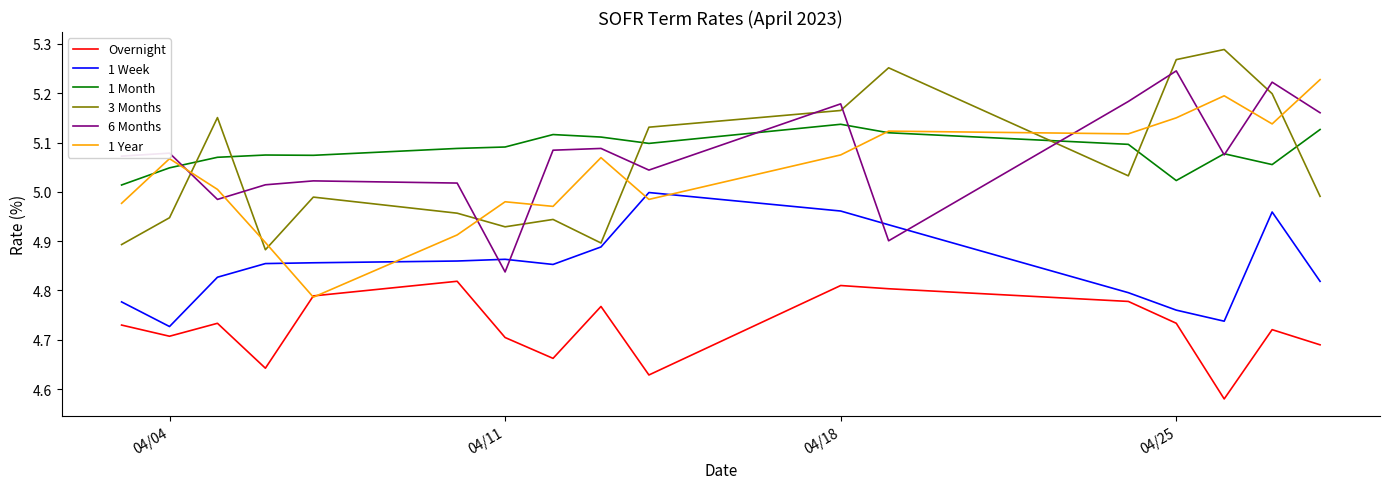

True or false: 3 Months and Overnight cross at least once.

False